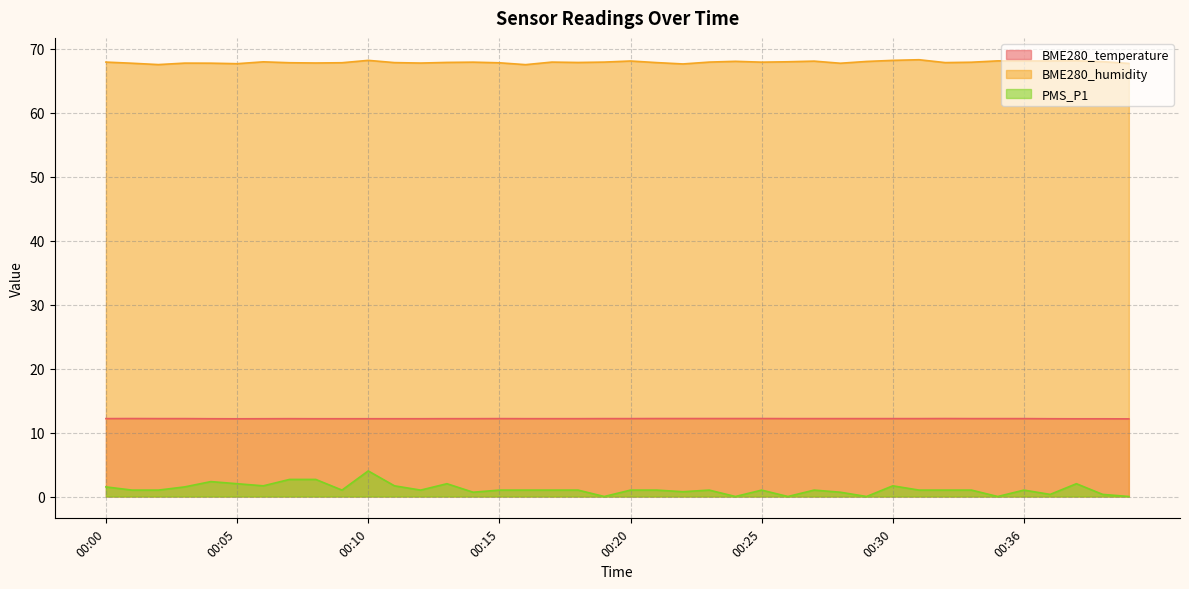

What is the total value across all series at 00:30?

82.0